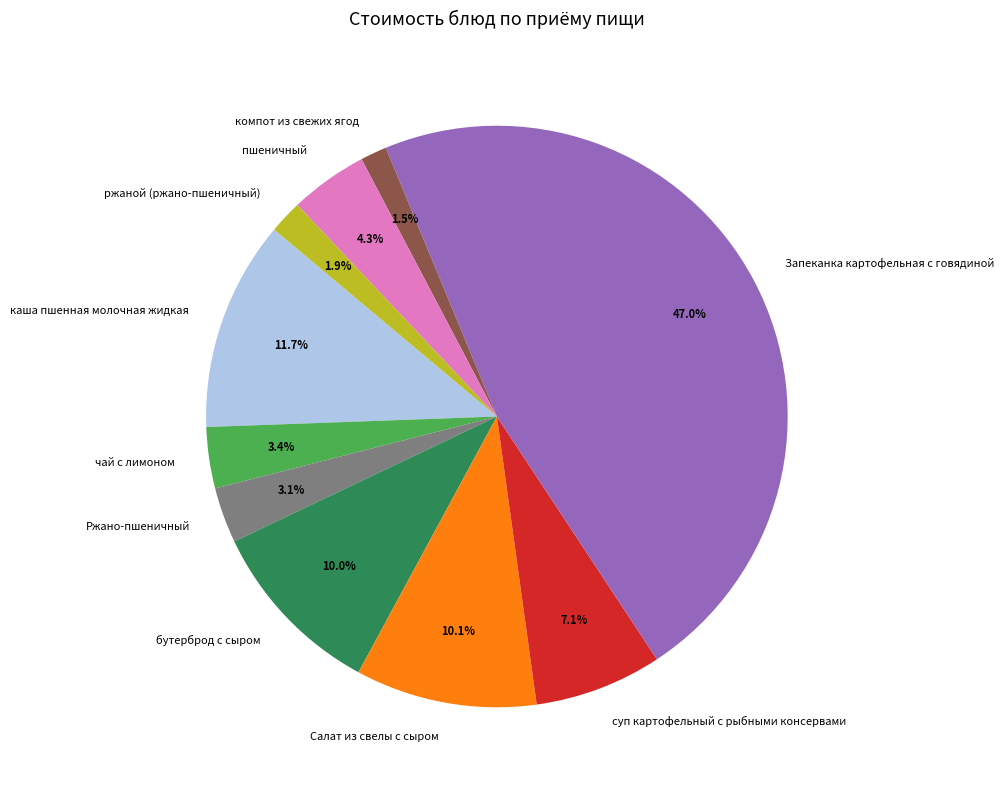

To the nearest percent, what portion does суп картофельный с рыбными консервами represent?

7%